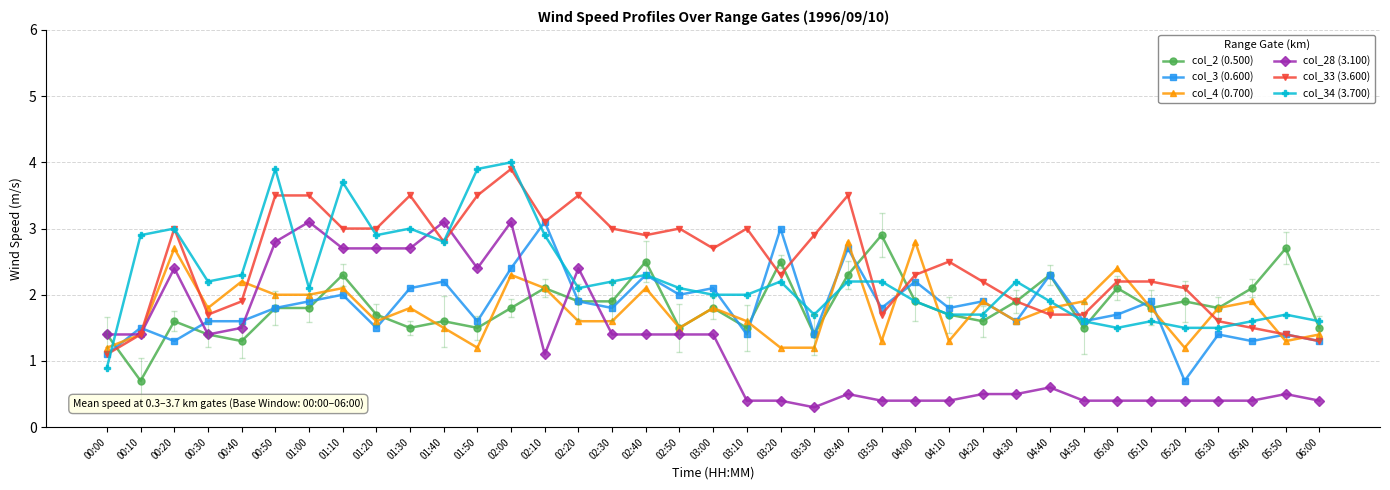

Is it true that col_33 (3.600) equals 3.0 at 00:20?

True